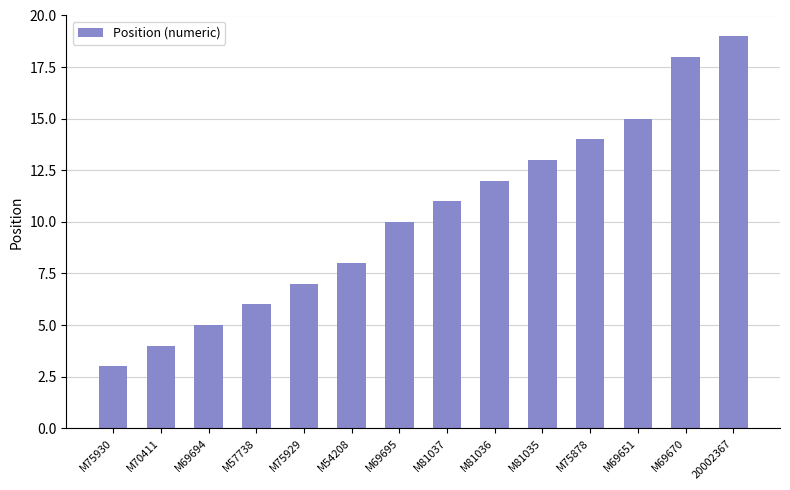

What is the sum of the values at M70411 and M69651?

19